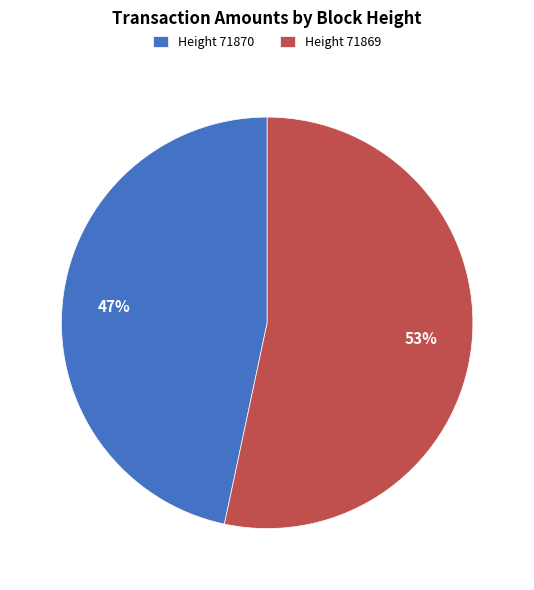

Is there a majority slice in this chart?

Yes